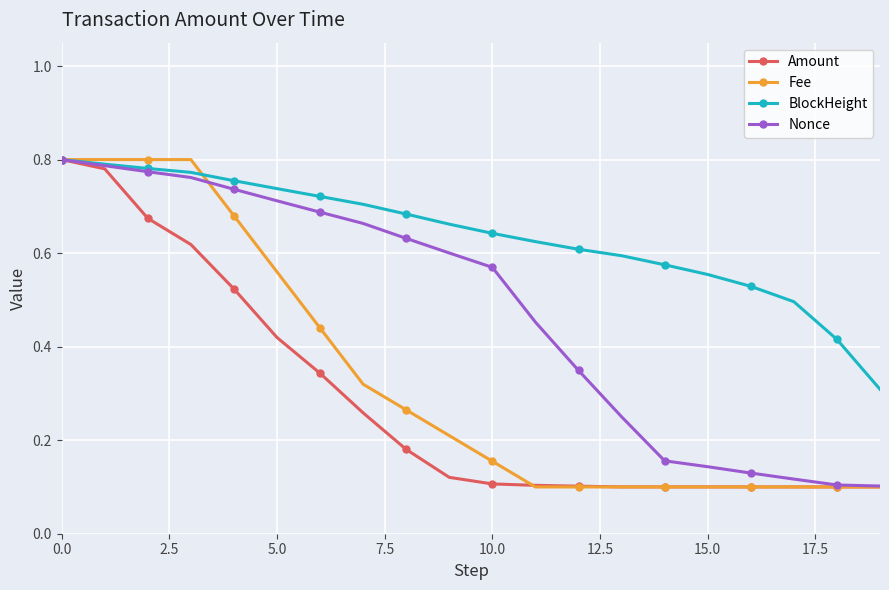

Is this an area chart (filled region under the line)?

No